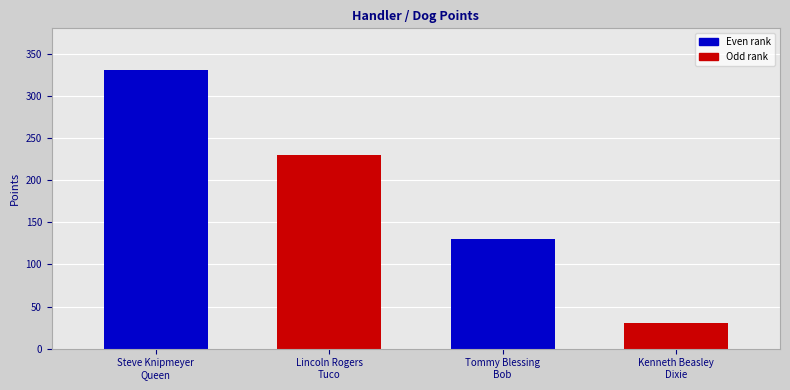

At which label does the data first exceed 230?

Steve Knipmeyer
Queen